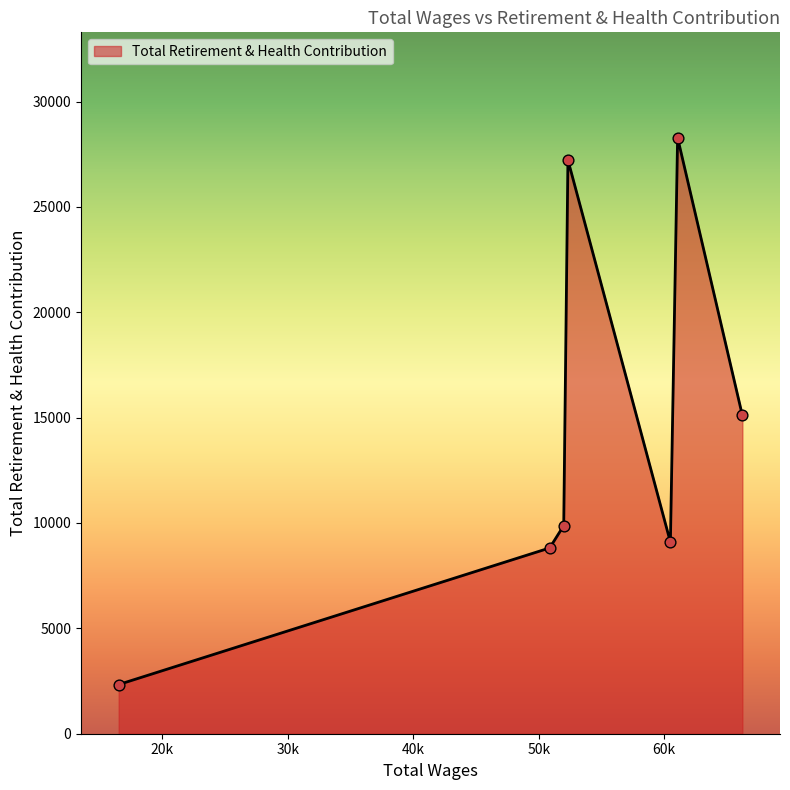

What is the difference between the second highest and second lowest values?

18412